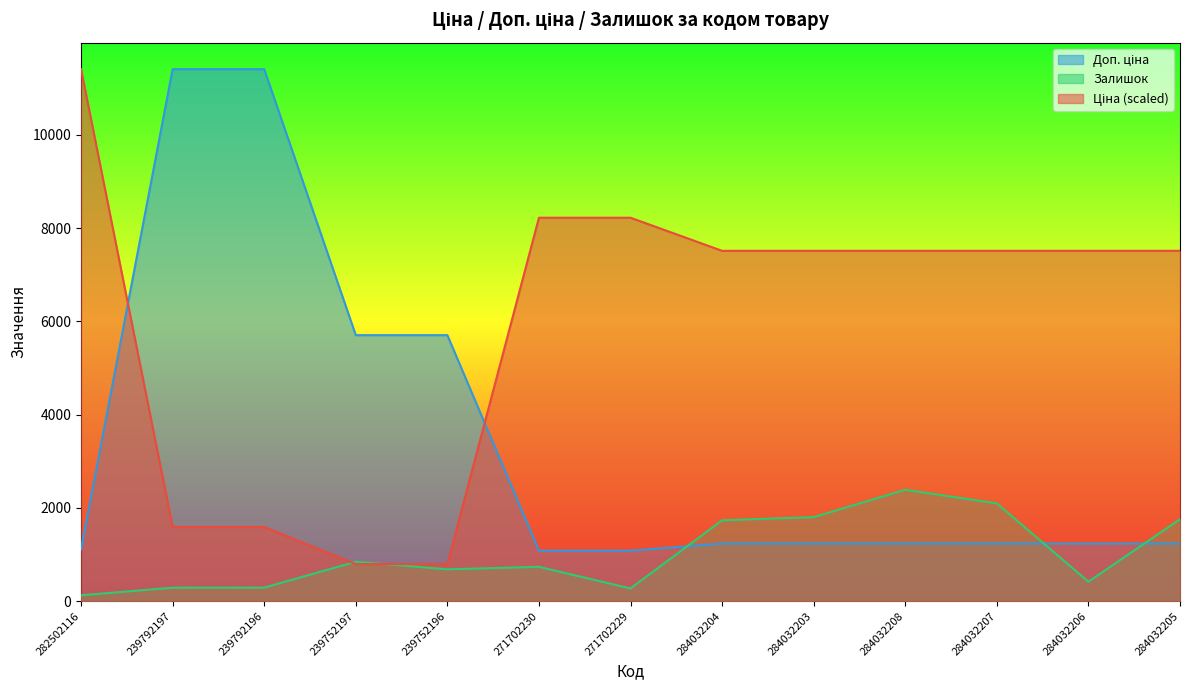

Reading left to right, transcribe all the data shown in this chart.

Ціна: 282502116=11410.0	239792197=1590.6	239792196=1590.6	239752197=795.3	239752196=795.3	271702230=8223.5	271702229=8223.5	284032204=7513.8	284032203=7513.8	284032208=7513.8	284032207=7513.8	284032206=7513.8	284032205=7513.8
Доп. ціна: 282502116=1109.2	239792197=11410.0	239792196=11410.0	239752197=5705.0	239752196=5705.0	271702230=1081.7	271702229=1081.7	284032204=1235.4	284032203=1235.4	284032208=1235.4	284032207=1235.4	284032206=1235.4	284032205=1235.4
Залишок: 282502116=125.0	239792197=289.0	239792196=290.0	239752197=845.0	239752196=683.0	271702230=736.0	271702229=273.0	284032204=1734.0	284032203=1802.0	284032208=2388.0	284032207=2096.0	284032206=417.0	284032205=1757.0